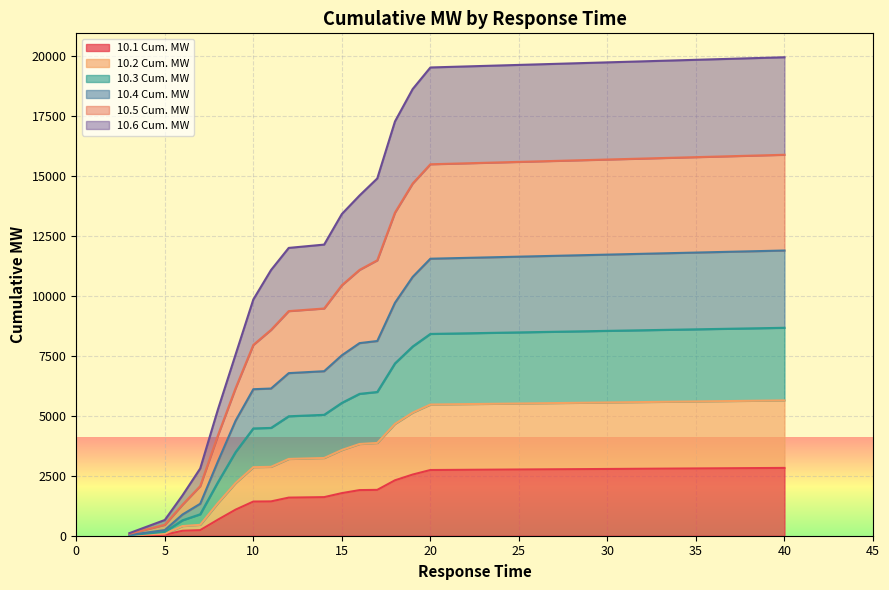

What is the maximum value for 10.1 Cum. MW?

2829